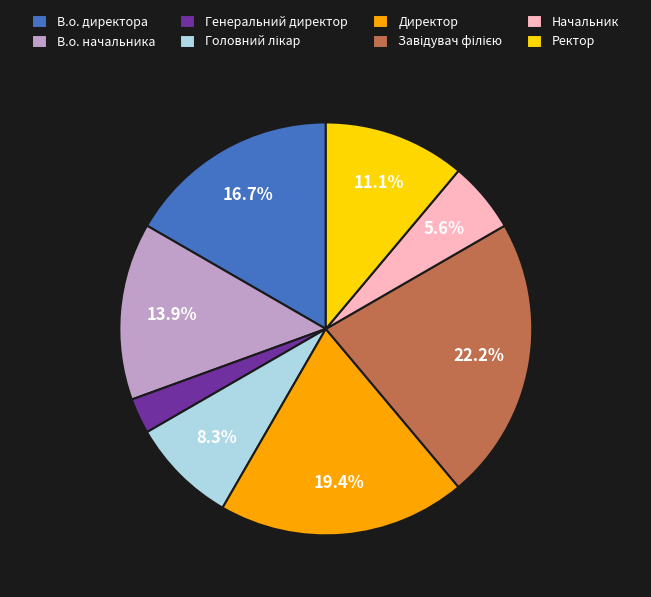

Which category has the smallest portion of the pie?

Генеральний директор